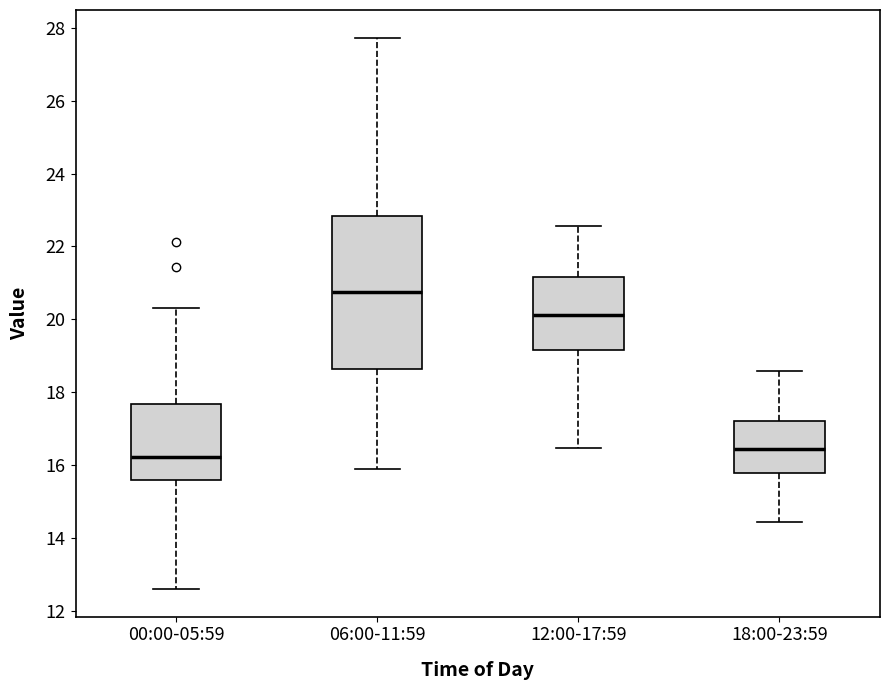

Reading left to right, read every box against the y-axis: the position of its median line, the range the box covers, and the ends of its whiskers. The values are not printed on the chart, so give them approximately, as read against the axis.

00:00-05:59: median 16.2, box 15.6 to 17.6, whiskers 12.6 to 20.4
06:00-11:59: median 20.8, box 18.6 to 22.8, whiskers 16.0 to 27.8
12:00-17:59: median 20.2, box 19.2 to 21.2, whiskers 16.4 to 22.6
18:00-23:59: median 16.4, box 15.8 to 17.2, whiskers 14.4 to 18.6